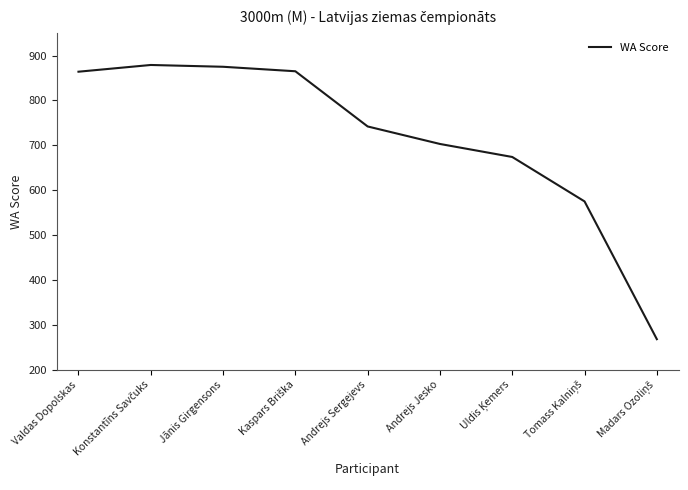

What is the minimum value shown in the chart?

268